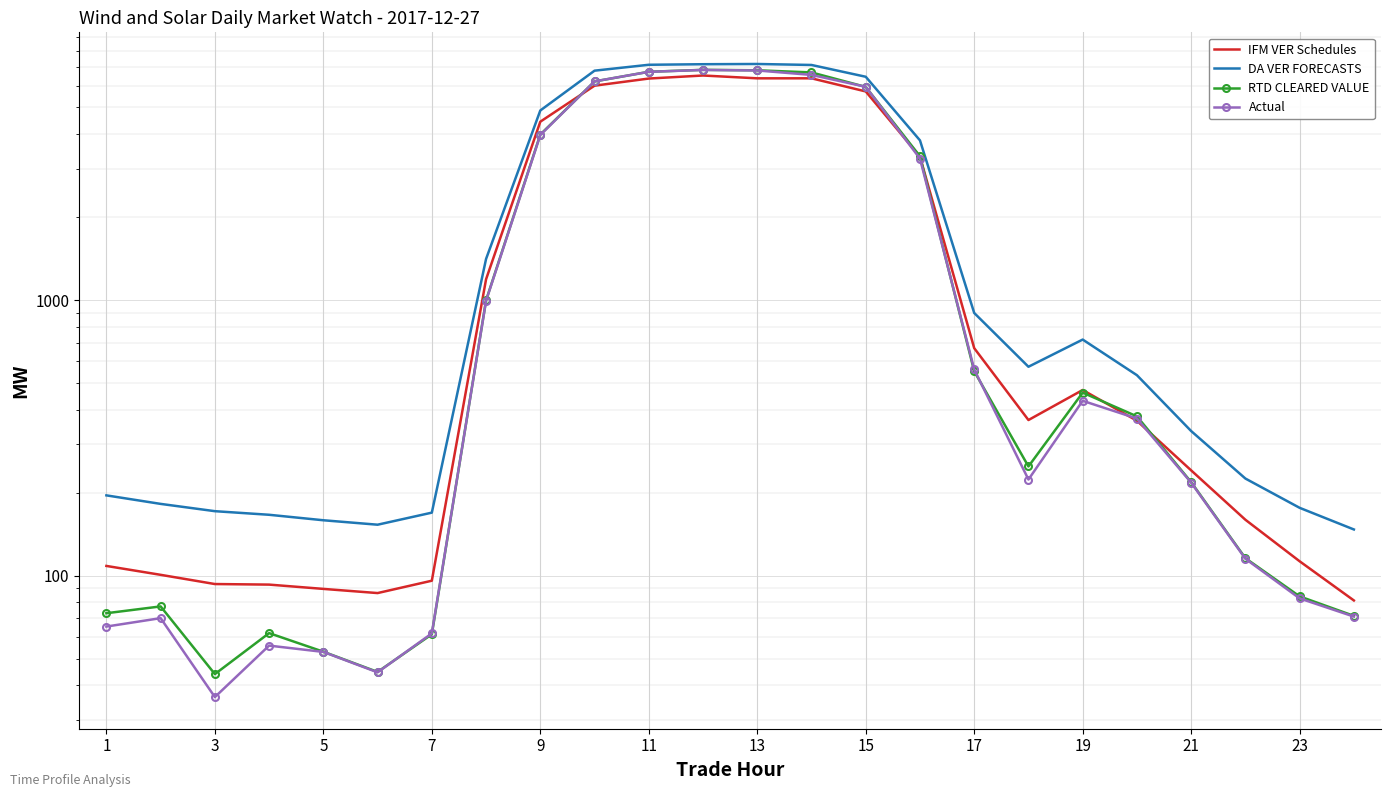

How many values in the DA VER FORECASTS series exceed 573?

12